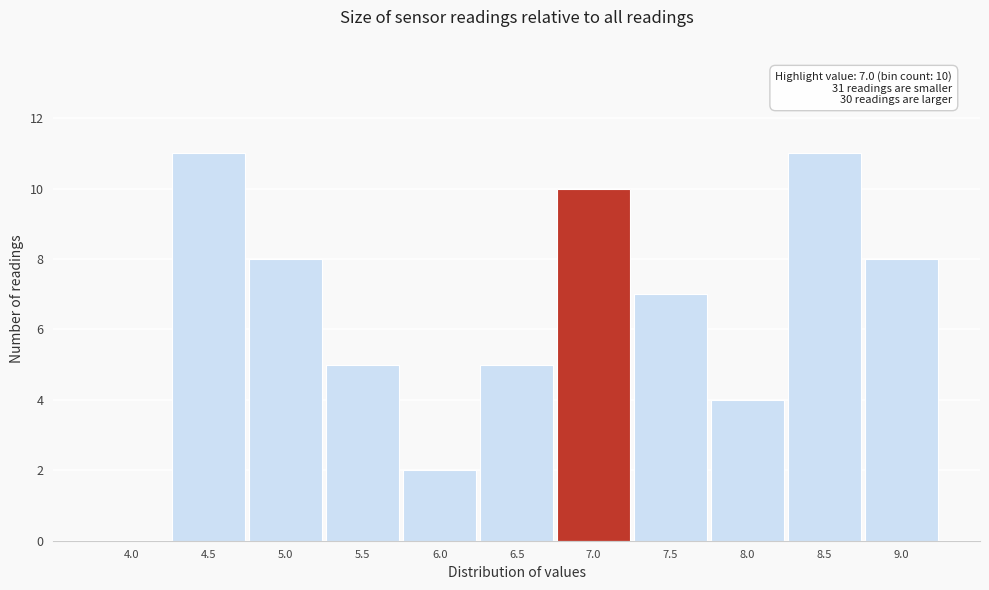

Reading right to left, what are all the values shown in this chart?

9.0=8	8.5=11	8.0=4	7.5=7	7.0=10	6.5=5	6.0=2	5.5=5	5.0=8	4.5=11	4.0=0